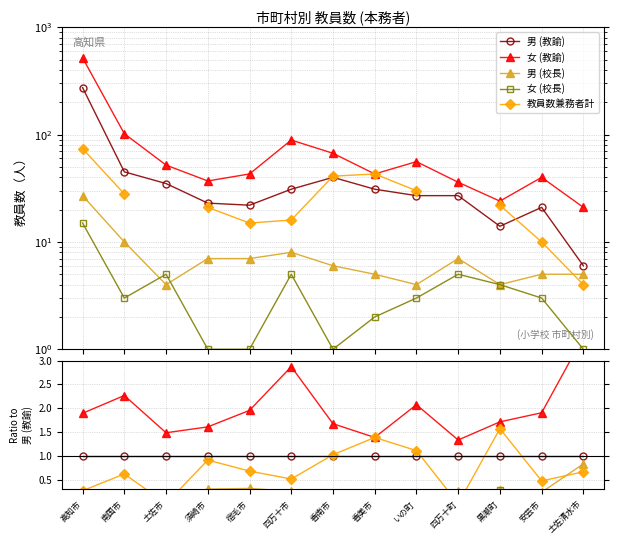

The value of 男 (校長) at 土佐市 is 0.0. True or false?

False